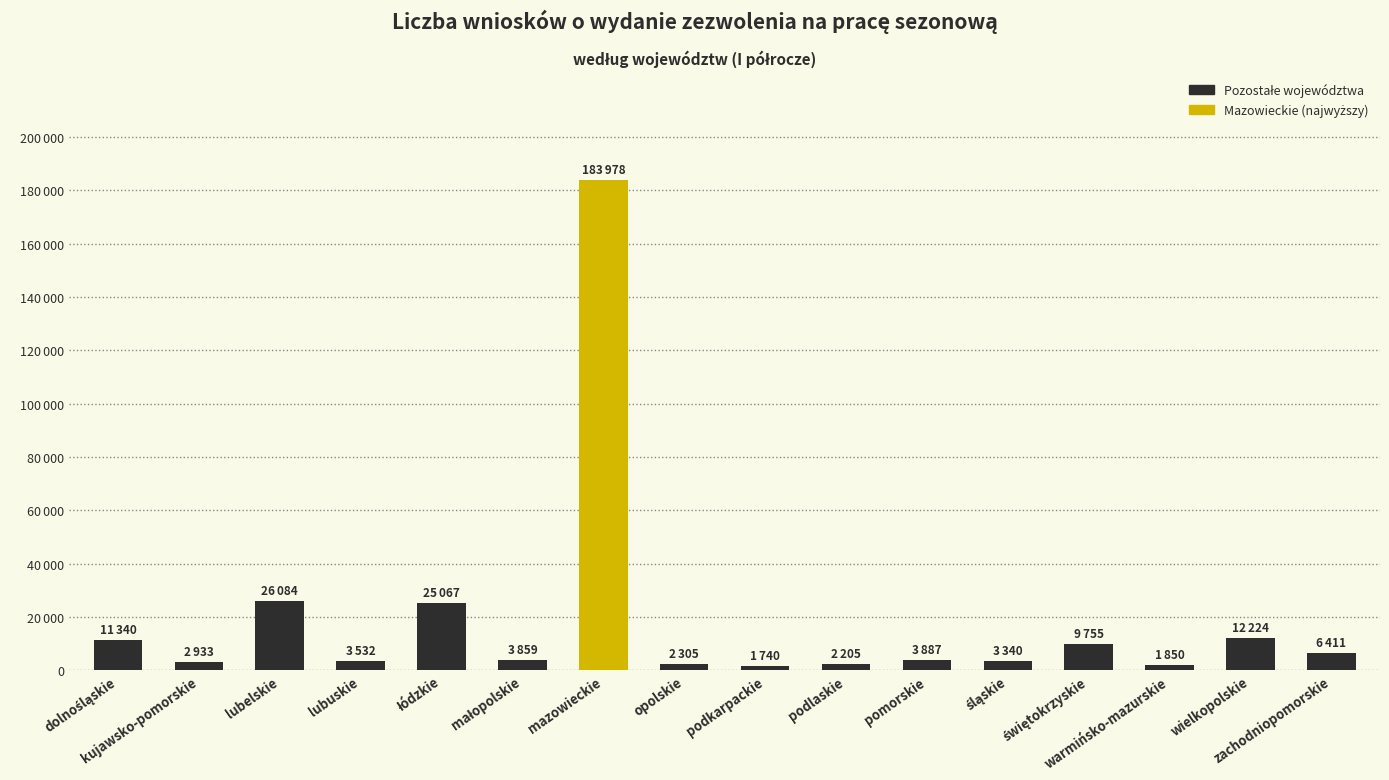

Are the bars horizontal?

No